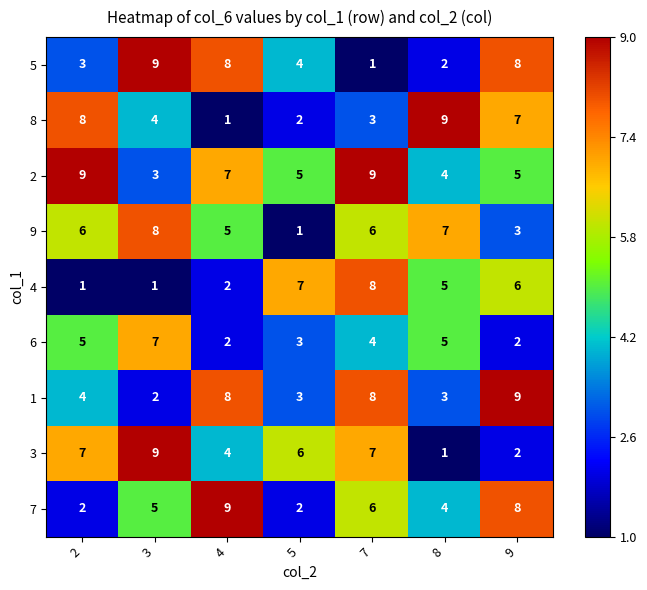

At which category is the sum across all series the highest?

7